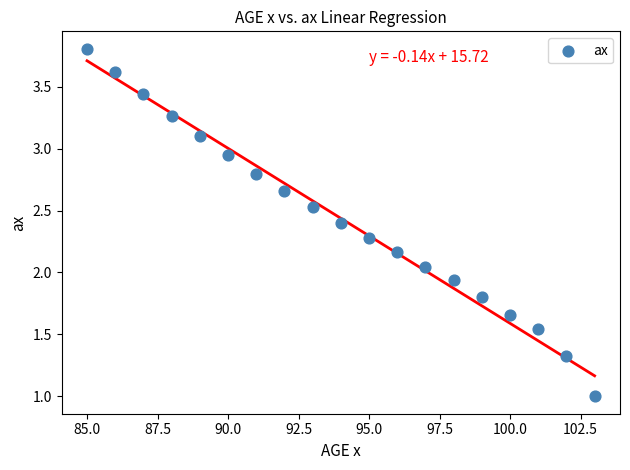

What is the range of X values (max minus min)?

18.0